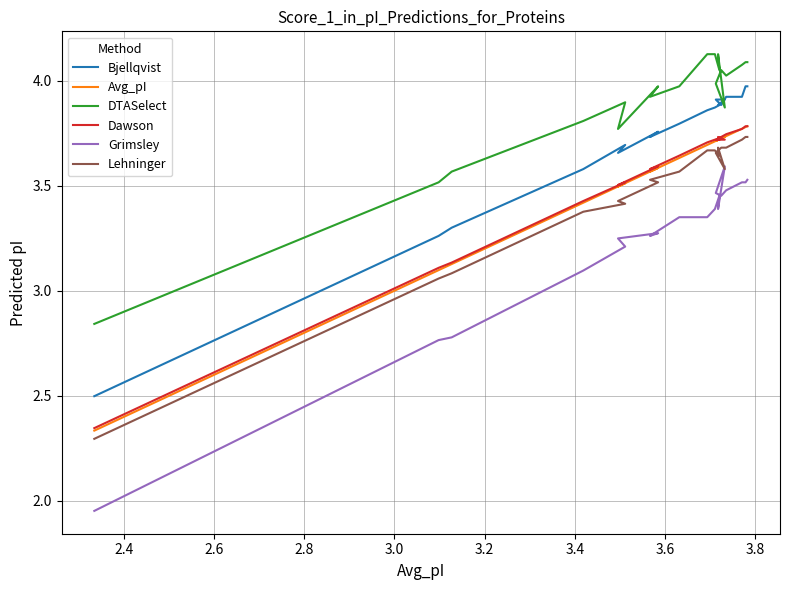

True or false: Dawson and Grimsley intersect in this chart.

False